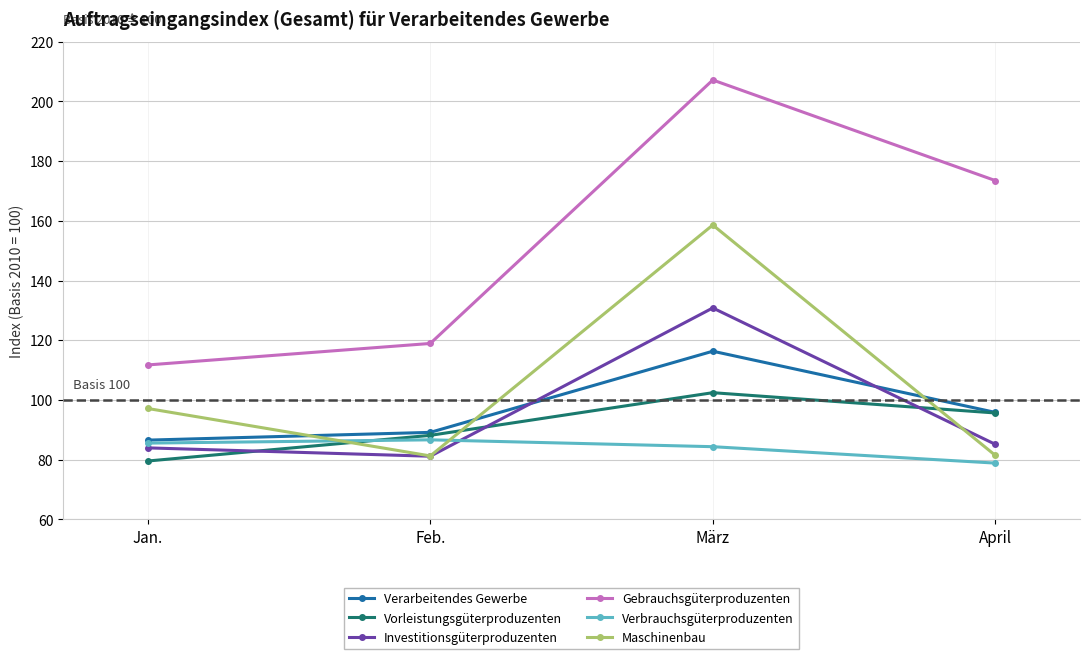

List the labels in order of Verarbeitendes Gewerbe value, largest first.

März, April, Feb., Jan.